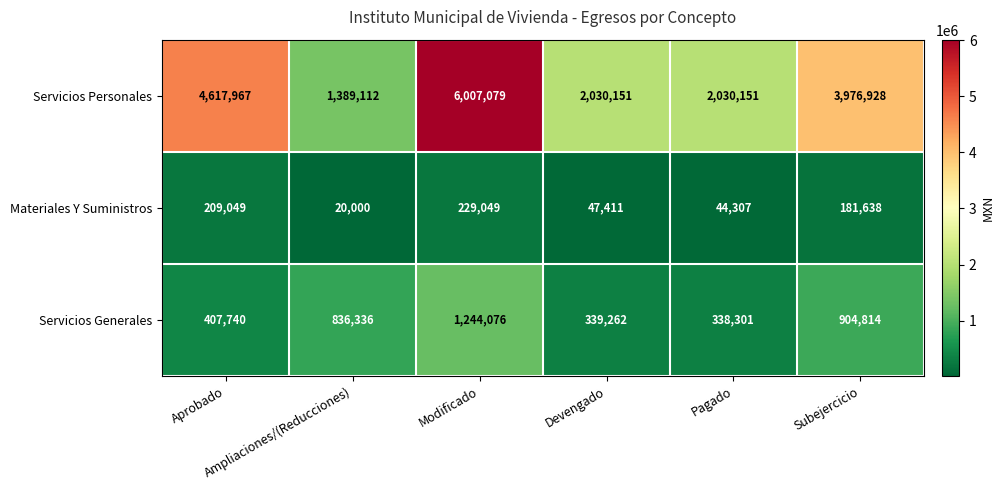

What is the minimum value shown in the chart?

20000